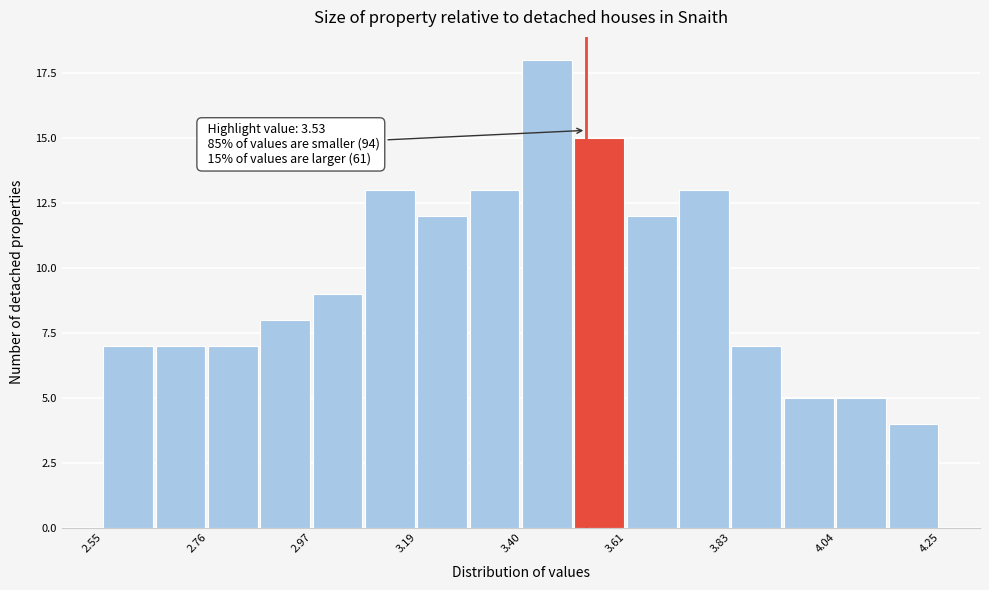

Around what value on the x-axis is the tallest bar? Give the approximate position of its centre, as read against the axis.

3.45